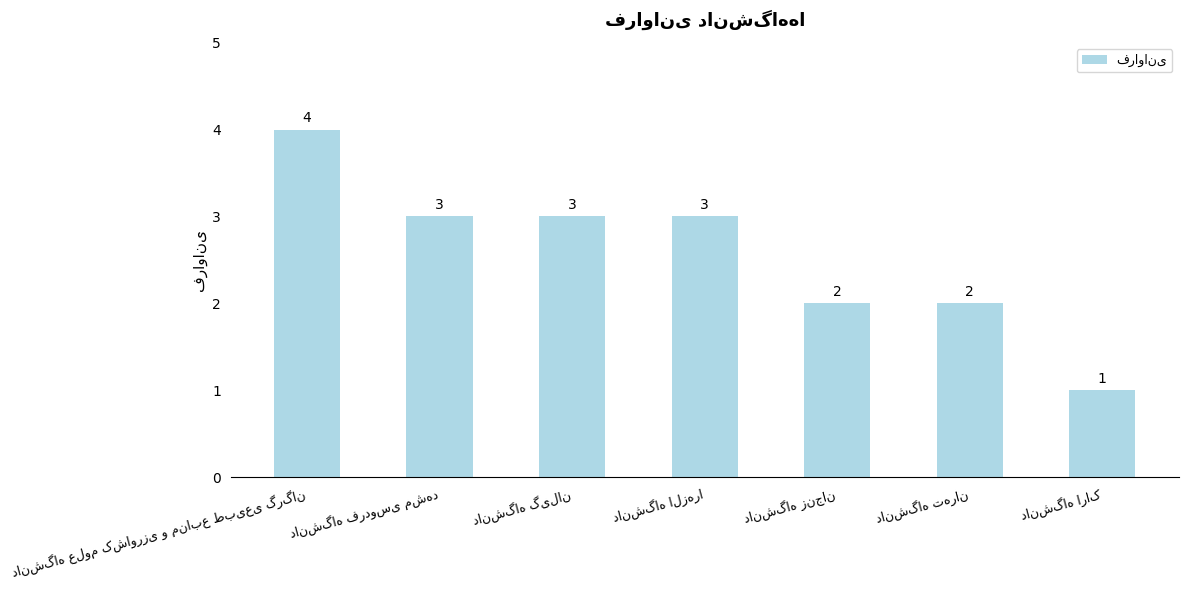

Are the bars horizontal?

No